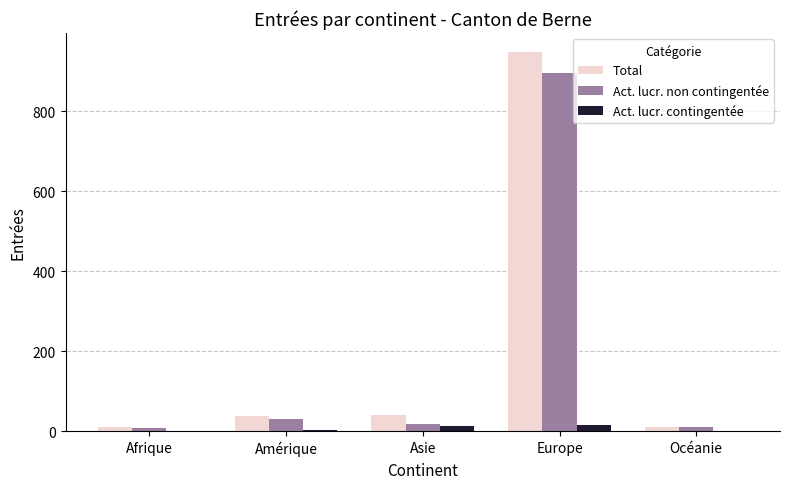

What is the difference between the Total values at Asie and Amérique?

2